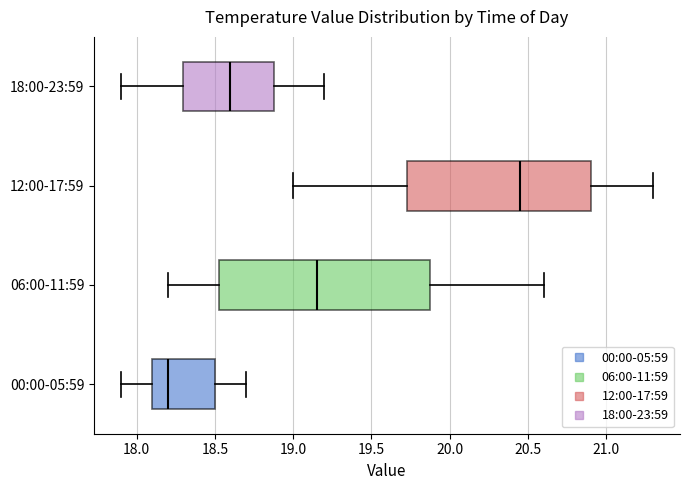

Reading bottom to top, transcribe this box plot: for each box, give where its median line is, the range the box spans, and where its two whiskers end, as read against the x-axis. The values are not printed on the chart, so give them approximately, as read against the axis.

00:00-05:59: median 18.20, box 18.10 to 18.50, whiskers 17.90 to 18.70
06:00-11:59: median 19.15, box 18.55 to 19.90, whiskers 18.20 to 20.60
12:00-17:59: median 20.45, box 19.75 to 20.90, whiskers 19.00 to 21.30
18:00-23:59: median 18.60, box 18.30 to 18.90, whiskers 17.90 to 19.20